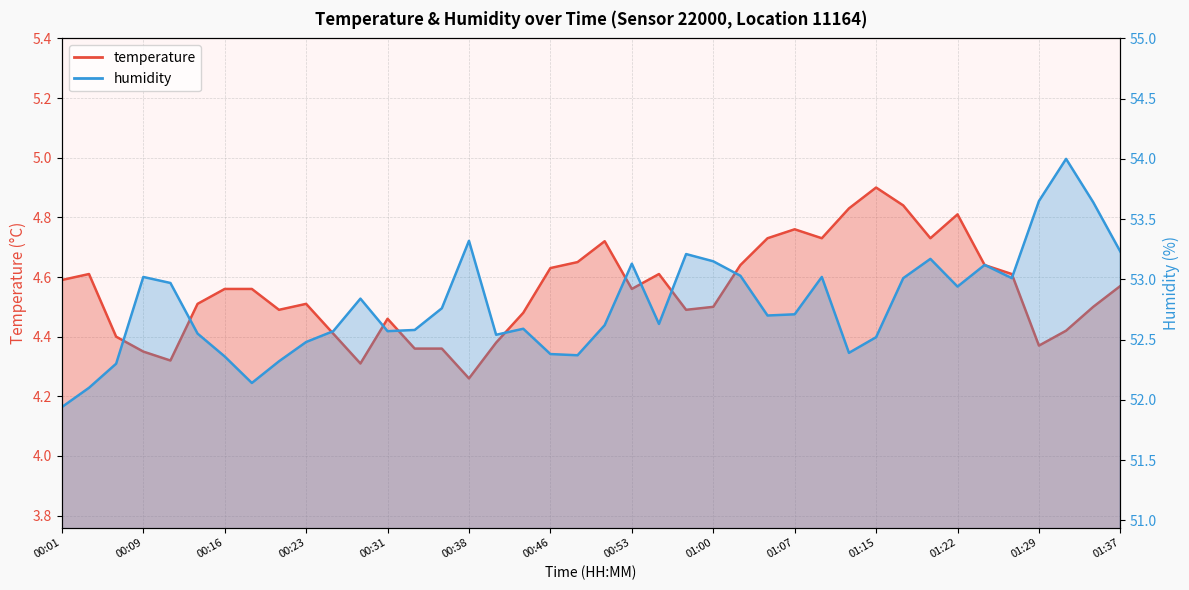

The temperature series shows 4.7 at 00:50. True or false?

True